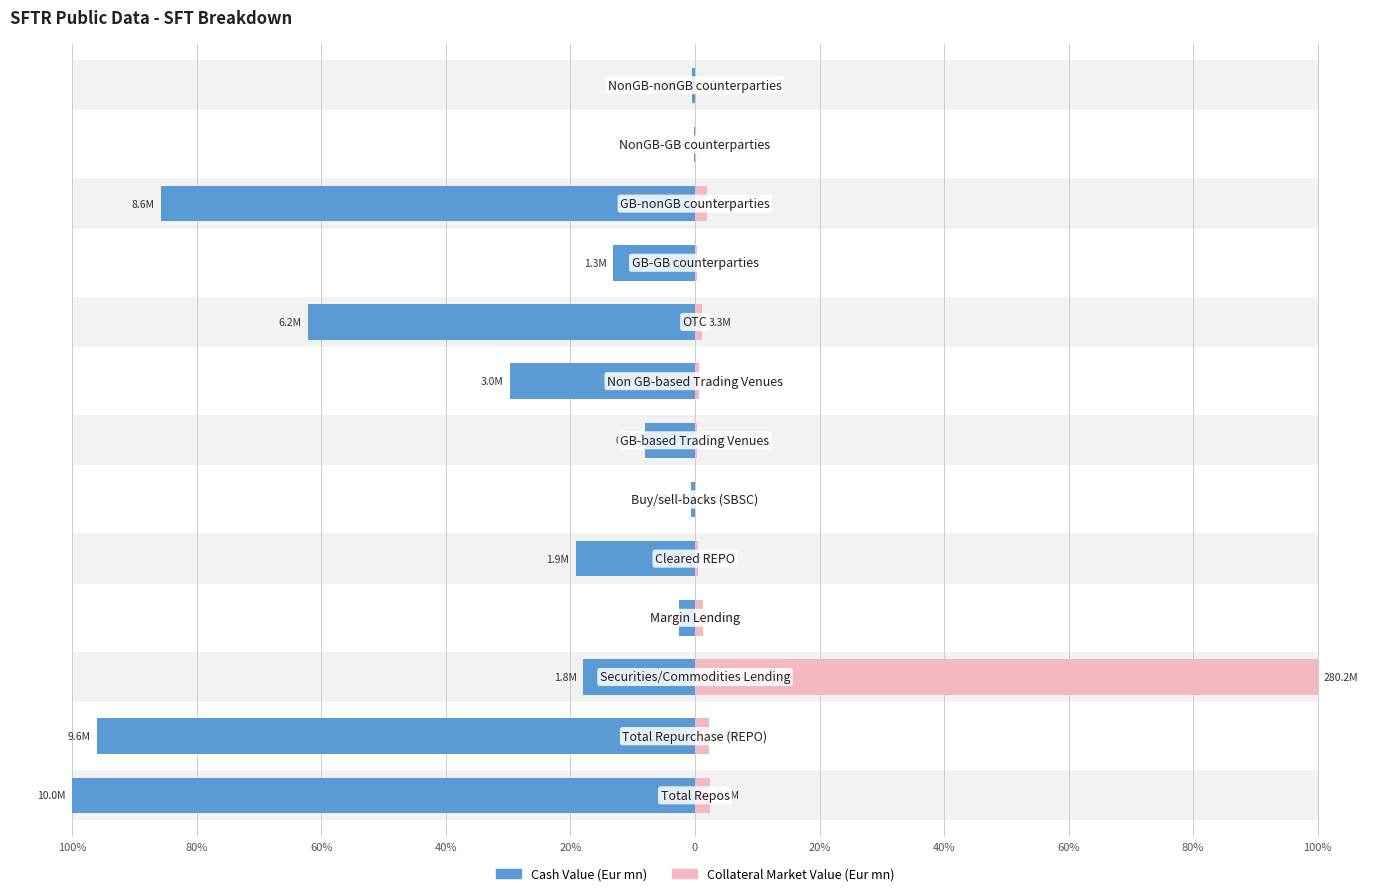

The value of Collateral Market Value (Eur mn) at 40% is 0.6. True or false?

True